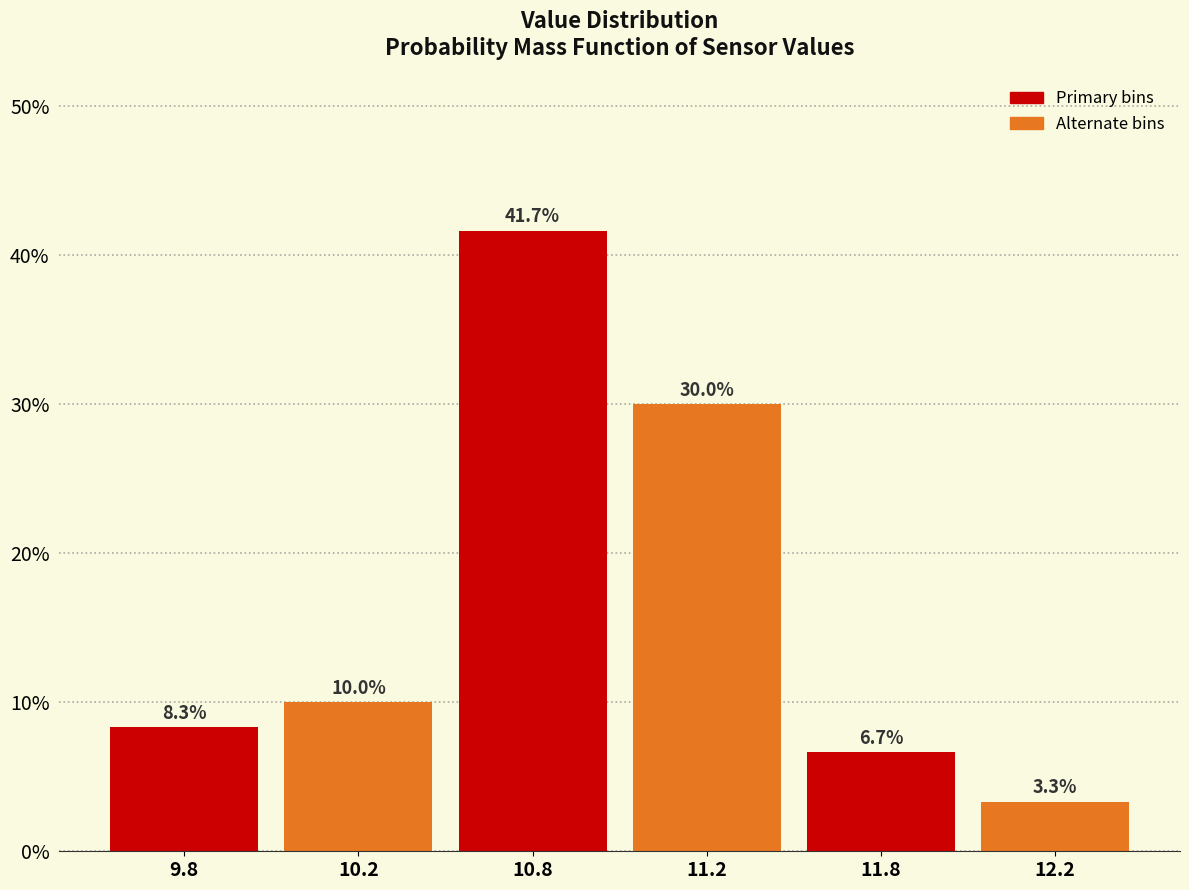

Reading left to right, transcribe all the data shown in this chart.

8.3	10.0	41.7	30.0	6.7	3.3